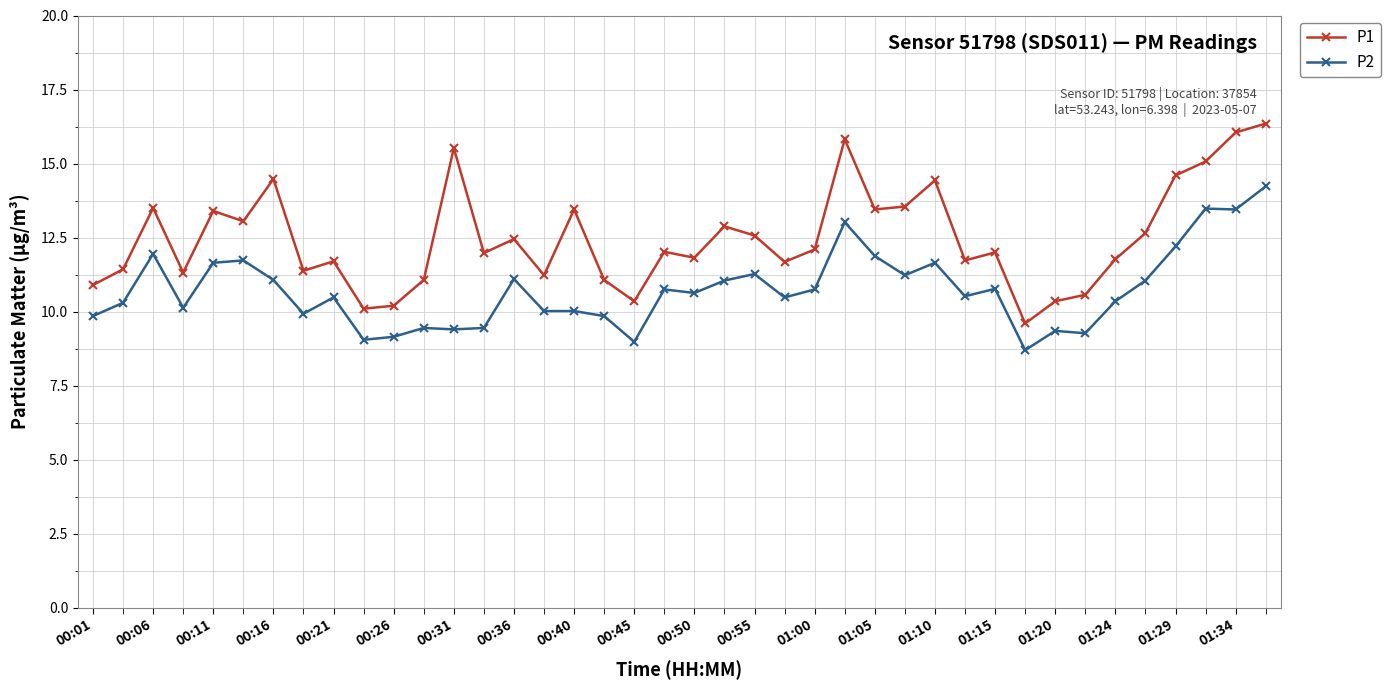

True or false: P2 and P1 cross at least once.

False